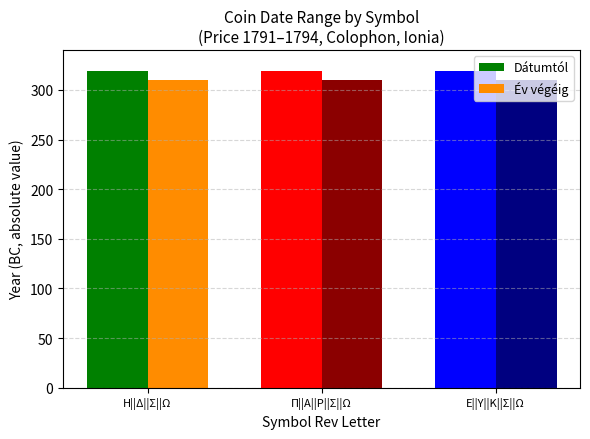

What is the total value across all series at Π||Α||Ρ||Σ||Ω?

629